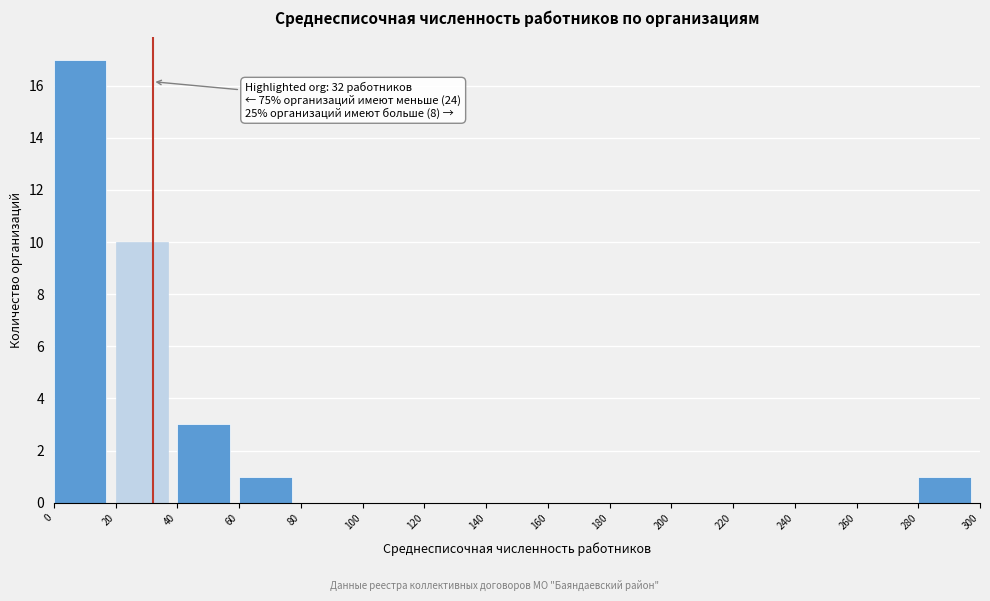

Over which range of the x-axis is the bar tallest?

0 to 20